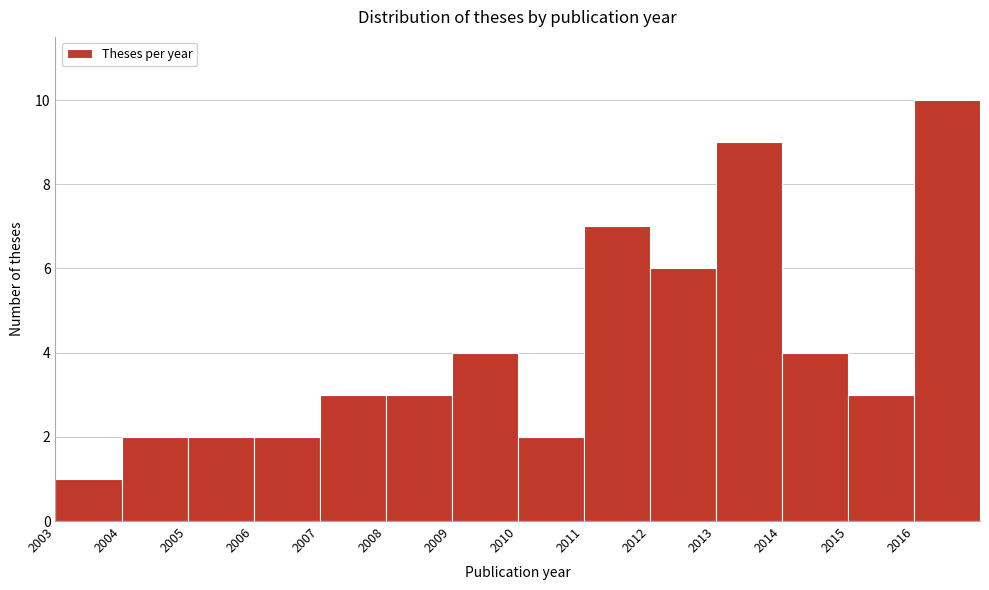

What is the height of the bar covering 2006 to 2007 on the x-axis? The values are not printed on the chart, so give them approximately, as read against the axis.

2